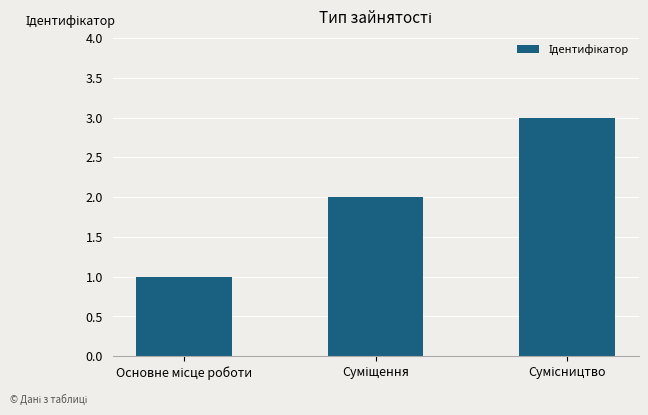

Are the bars horizontal?

No